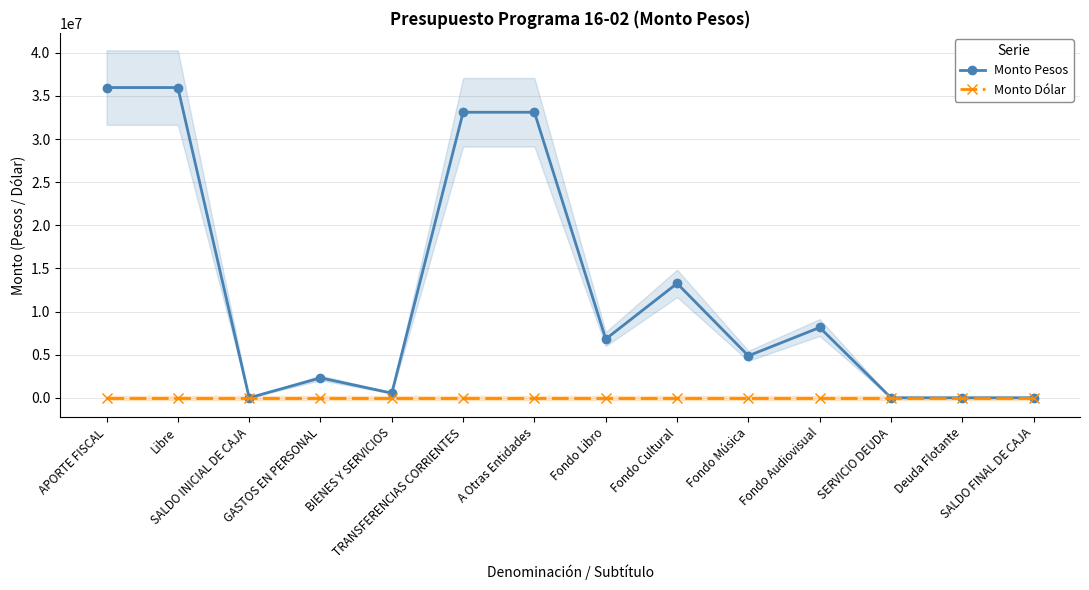

Which series changed the most between Fondo Música and SERVICIO DEUDA?

Monto Pesos